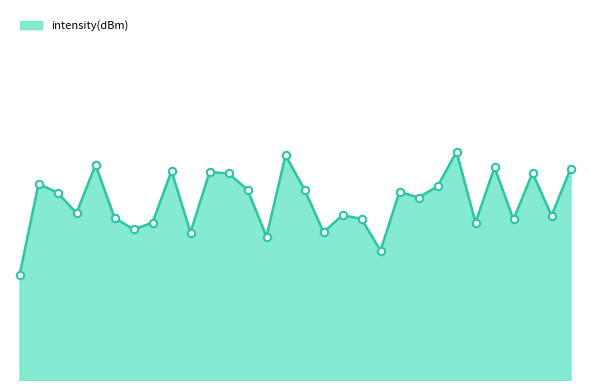

Does the chart have visible grid lines?

No